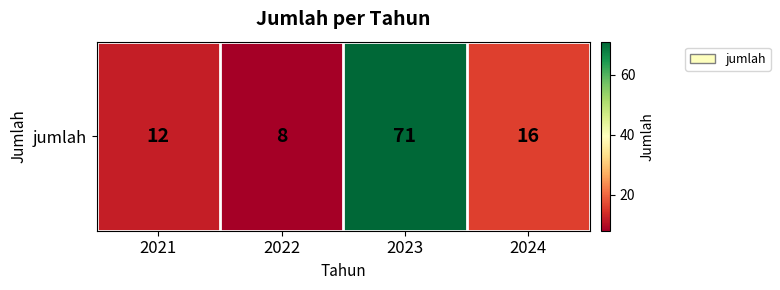

What value does the data have at 2022, to the nearest 10?

10